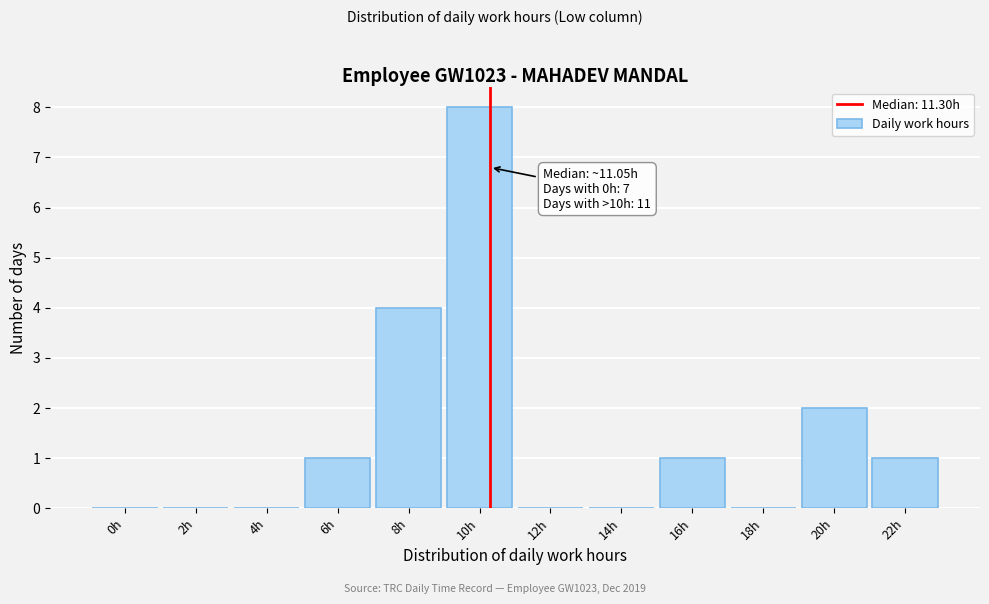

Reading right to left, transcribe all the data shown in this chart.

22h=1	20h=2	18h=0	16h=1	14h=0	12h=0	10h=8	8h=4	6h=1	4h=0	2h=0	0h=0